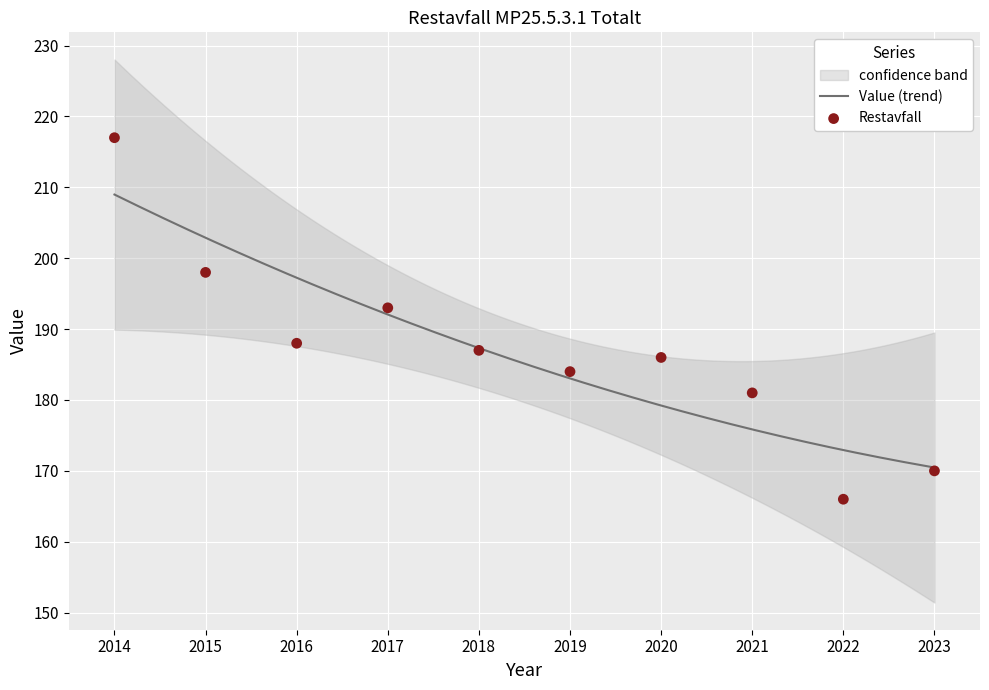

What is the ratio of the value at 2020 to the value at 2016?

1.0